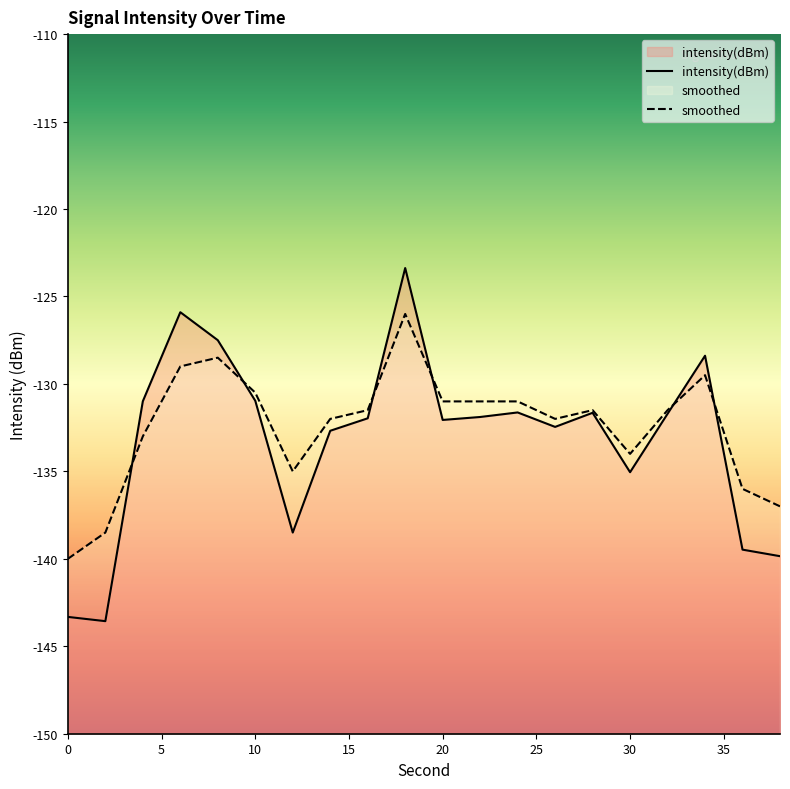

True or false: intensity(dBm) and smoothed intersect in this chart.

True